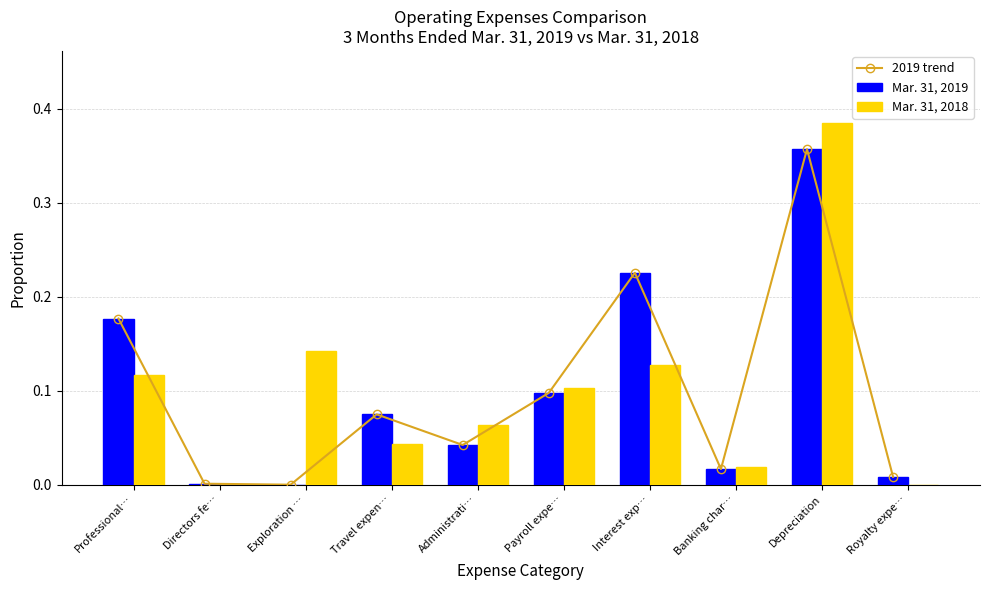

Count the number of categories in the chart.

10